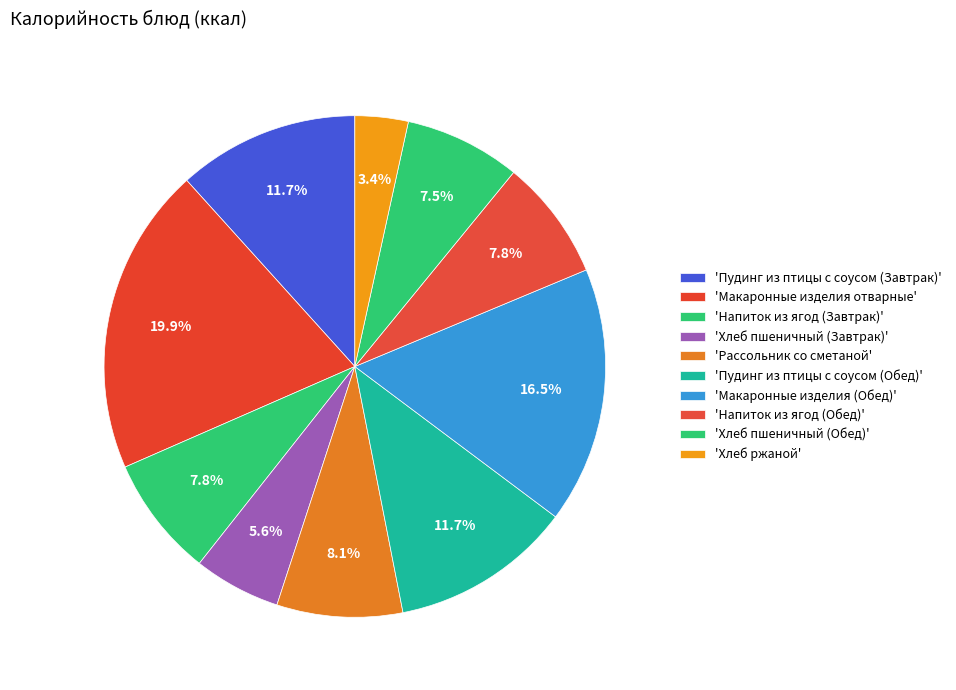

To the nearest percent, what is the difference between the largest and smallest slice percentages?

16%